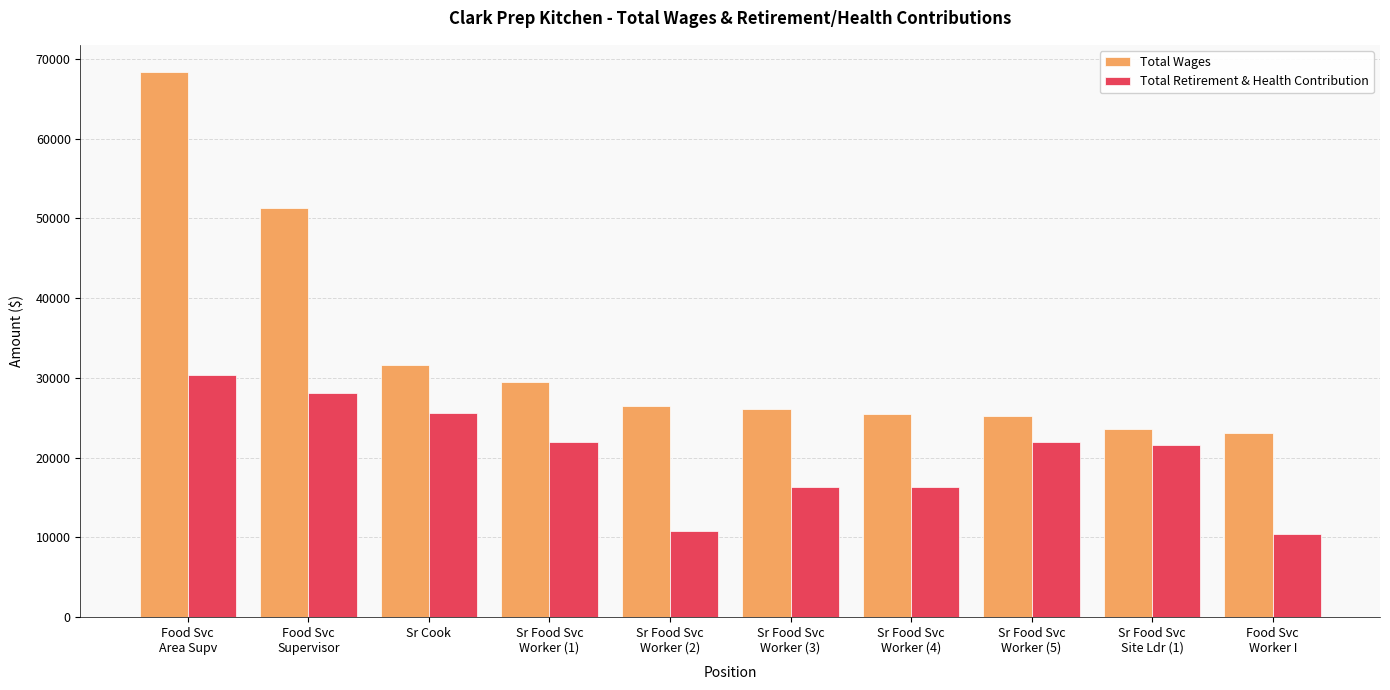

How many data points in Total Wages are less than 26527?

5